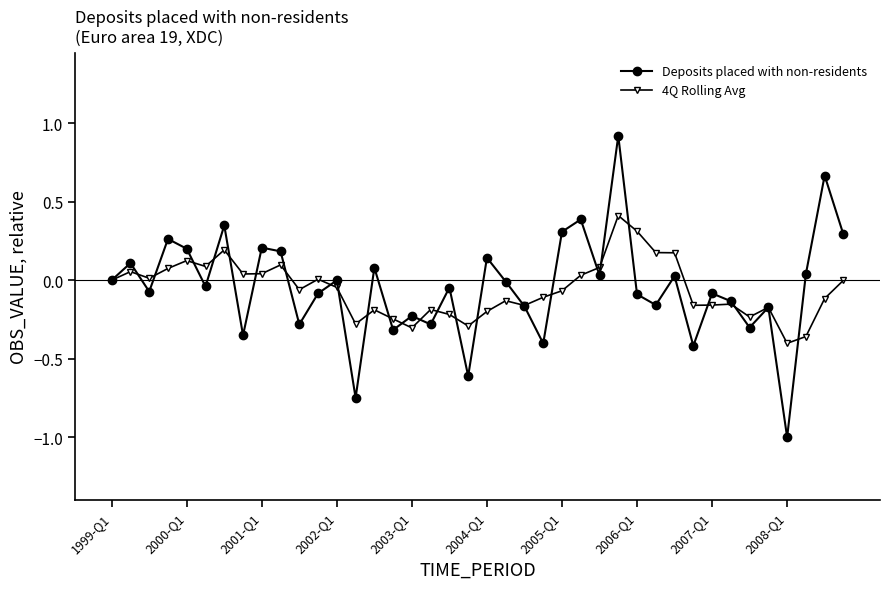

True or false: 4Q Rolling Avg has more than 2 interior local peaks.

True